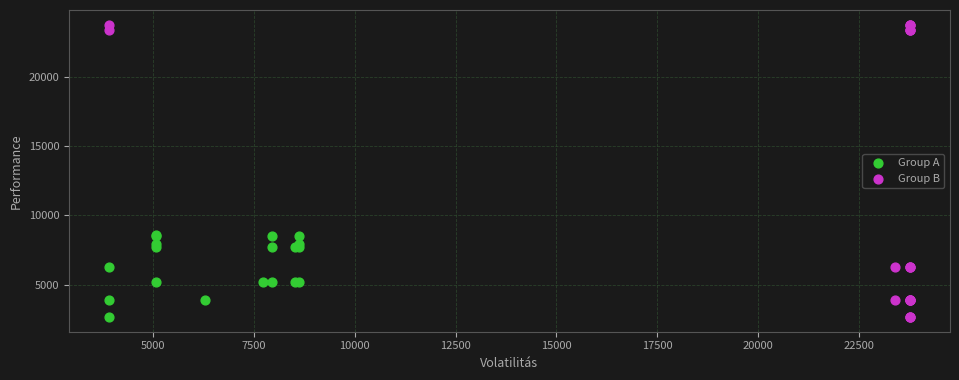

Which series has the largest Y range (max minus min)?

Group B